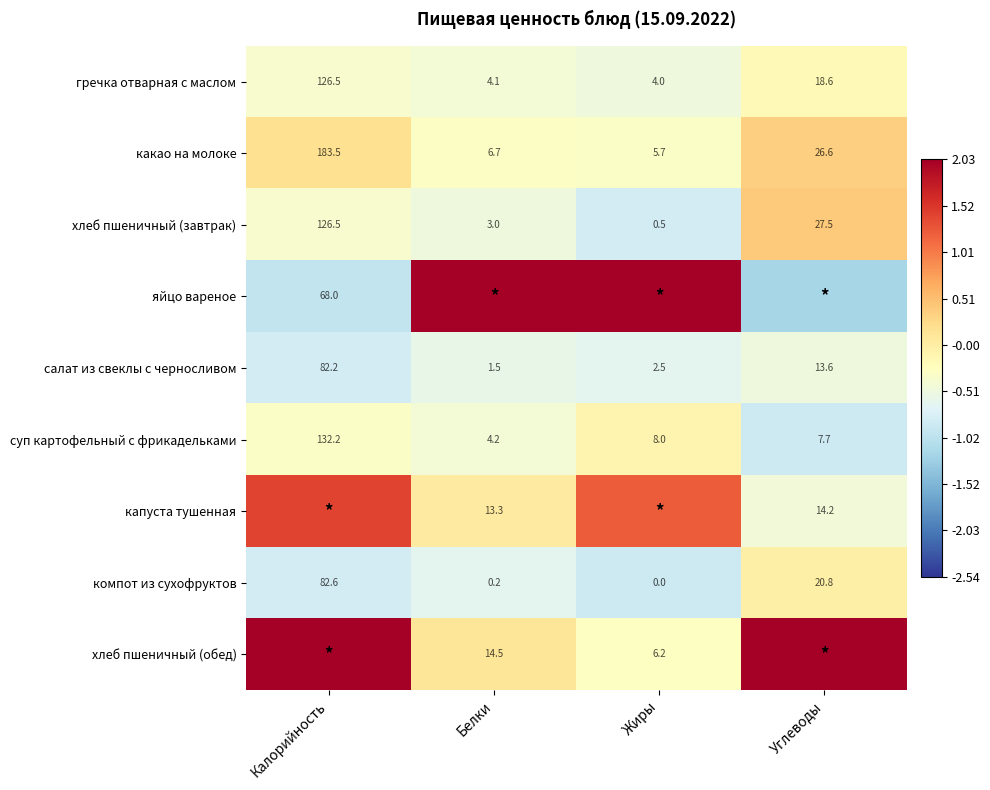

Rank the categories by гречка отварная с маслом value from lowest to highest.

Жиры, Белки, Углеводы, Калорийность